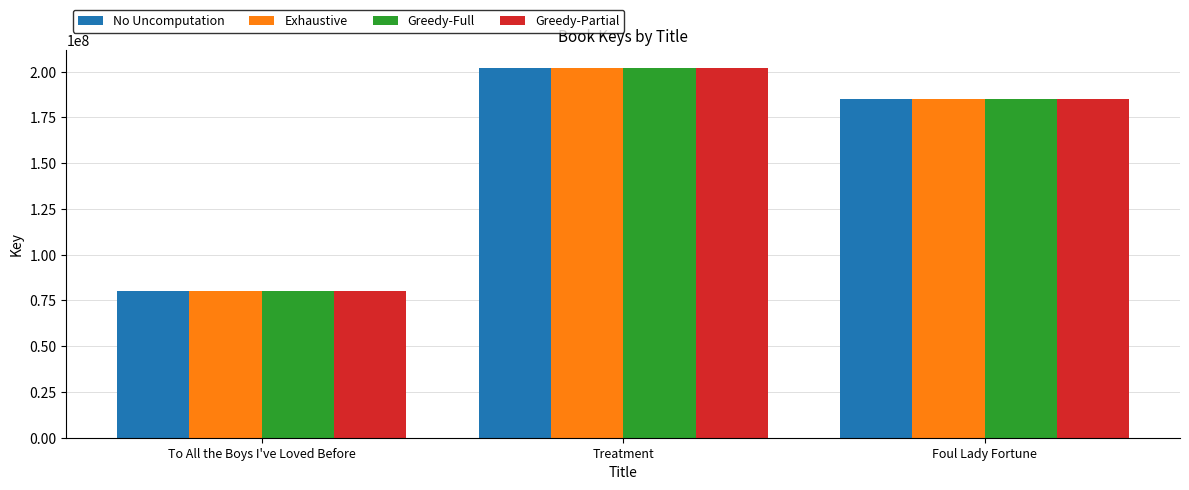

What is the label of the 1st bar from the left?

To All the Boys I've Loved Before